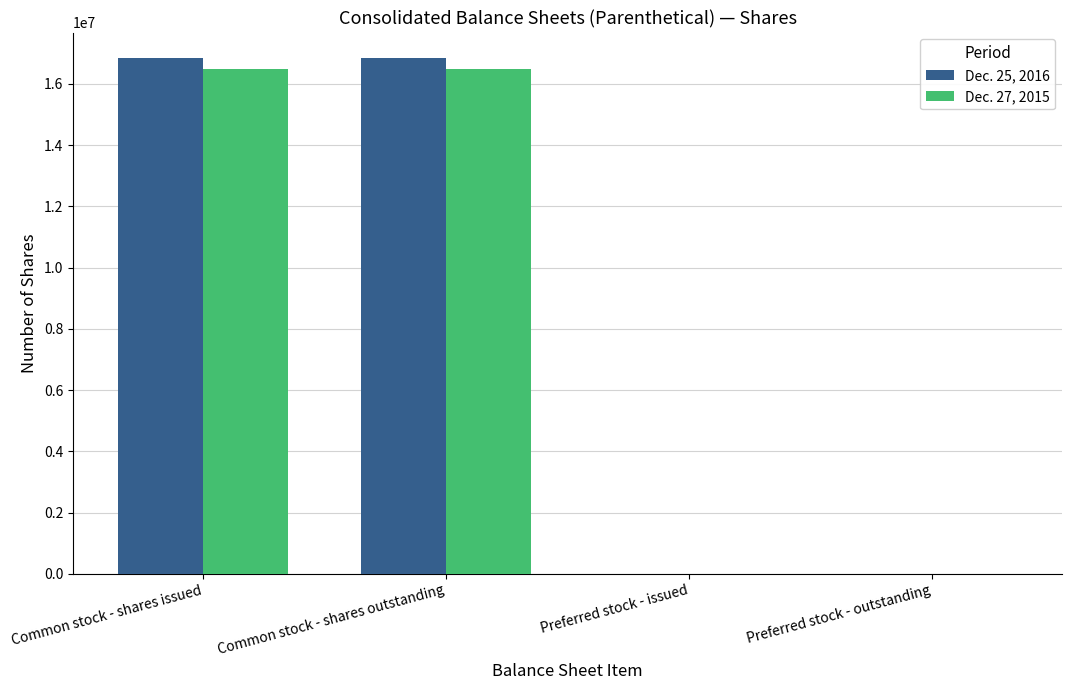

Which series changed the most between Common stock - shares issued and Preferred stock - issued?

Dec. 25, 2016